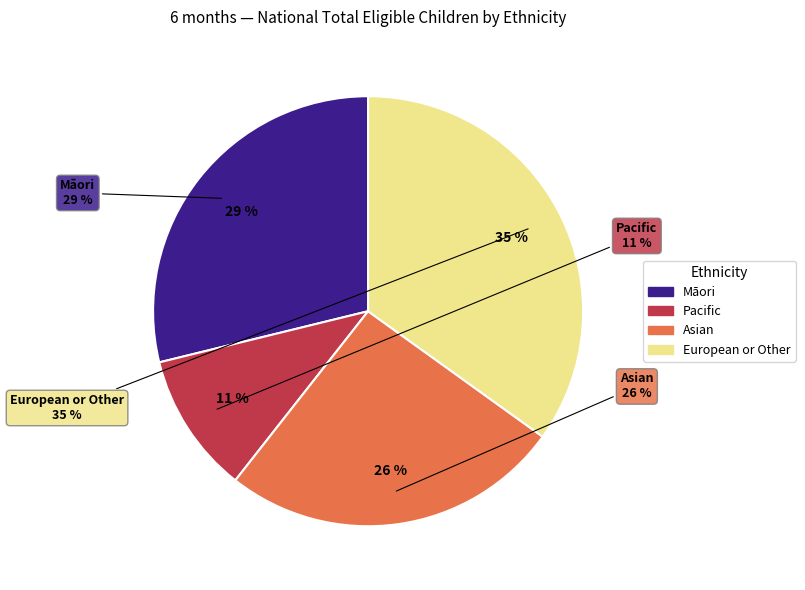

Approximately how many times larger is the value at European or Other compared to Māori?

1.2